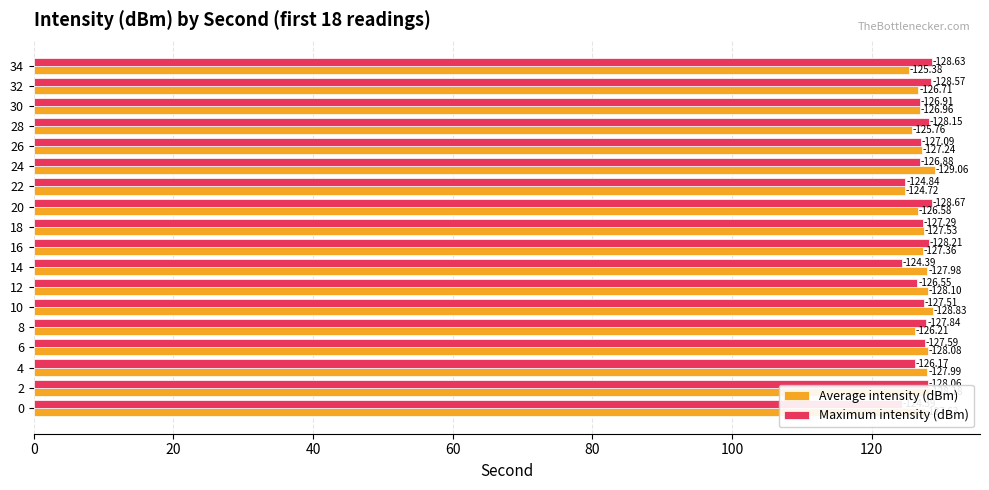

How many groups of bars are there?

18